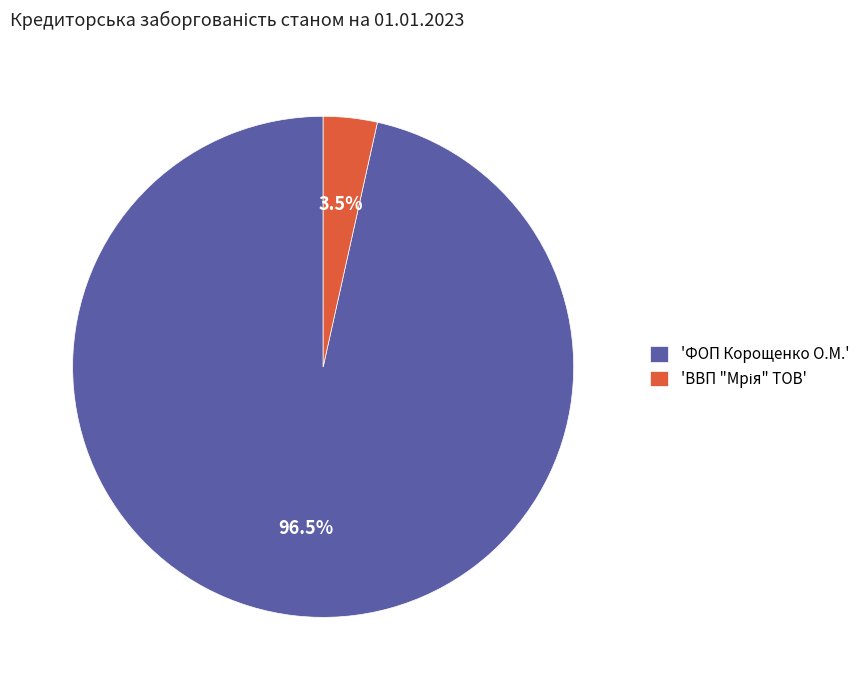

Which slice is the largest?

'ФОП Корощенко О.М.'